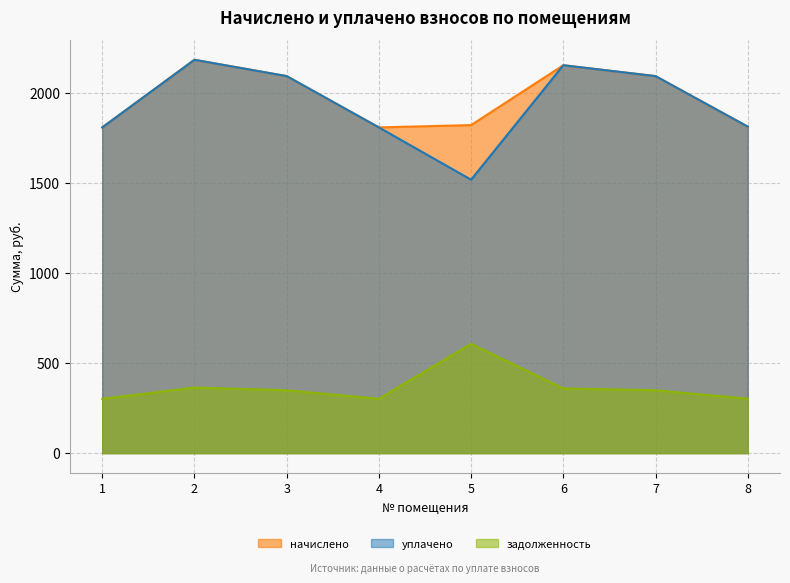

Which series has the largest range (max minus min)?

уплачено